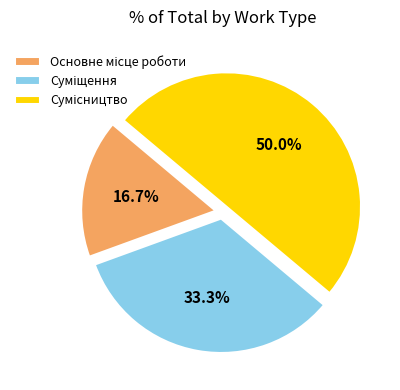

What percentage do Основне місце роботи and Сумісництво together represent?

66.7%